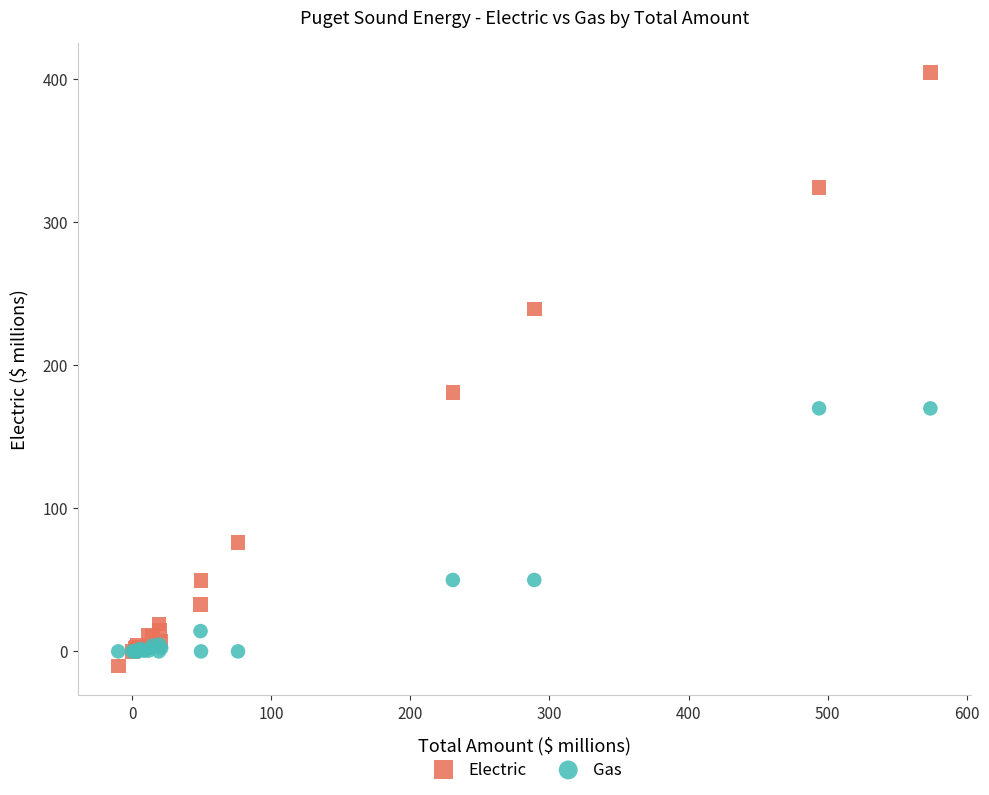

In the Gas series, what Y value is closest to 84?

49.9